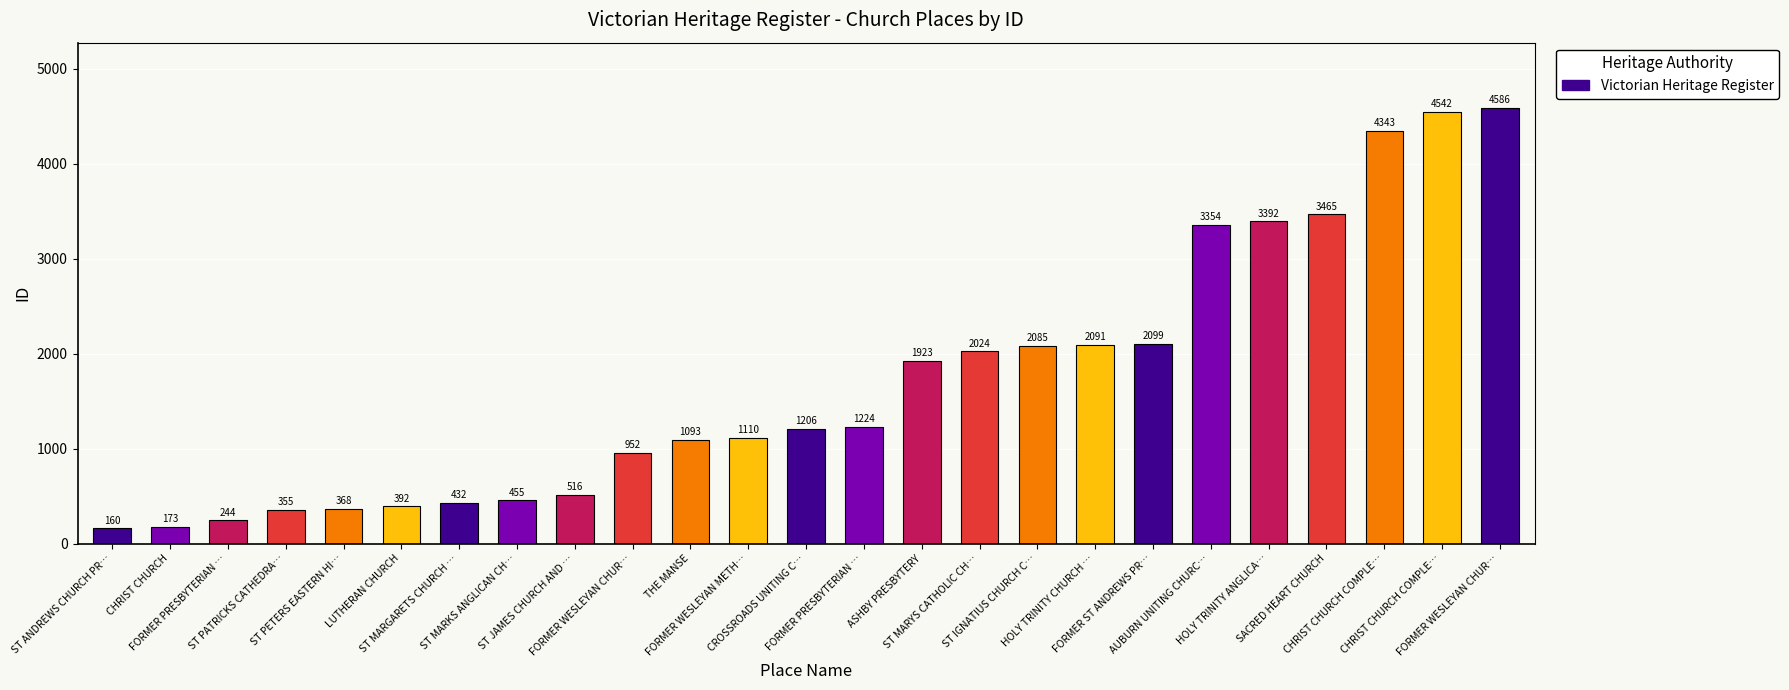

Reading right to left, list all the values displayed in this chart.

FORMER WESLEYAN CHUR…=4586	CHRIST CHURCH COMPLE…=4542	CHRIST CHURCH COMPLE…=4343	SACRED HEART CHURCH=3465	HOLY TRINITY ANGLICA…=3392	AUBURN UNITING CHURC…=3354	FORMER ST ANDREWS PR…=2099	HOLY TRINITY CHURCH …=2091	ST IGNATIUS CHURCH C…=2085	ST MARYS CATHOLIC CH…=2024	ASHBY PRESBYTERY=1923	FORMER PRESBYTERIAN …=1224	CROSSROADS UNITING C…=1206	FORMER WESLEYAN METH…=1110	THE MANSE=1093	FORMER WESLEYAN CHUR…=952	ST JAMES CHURCH AND …=516	ST MARKS ANGLICAN CH…=455	ST MARGARETS CHURCH …=432	LUTHERAN CHURCH=392	ST PETERS EASTERN HI…=368	ST PATRICKS CATHEDRA…=355	FORMER PRESBYTERIAN …=244	CHRIST CHURCH=173	ST ANDREWS CHURCH PR…=160